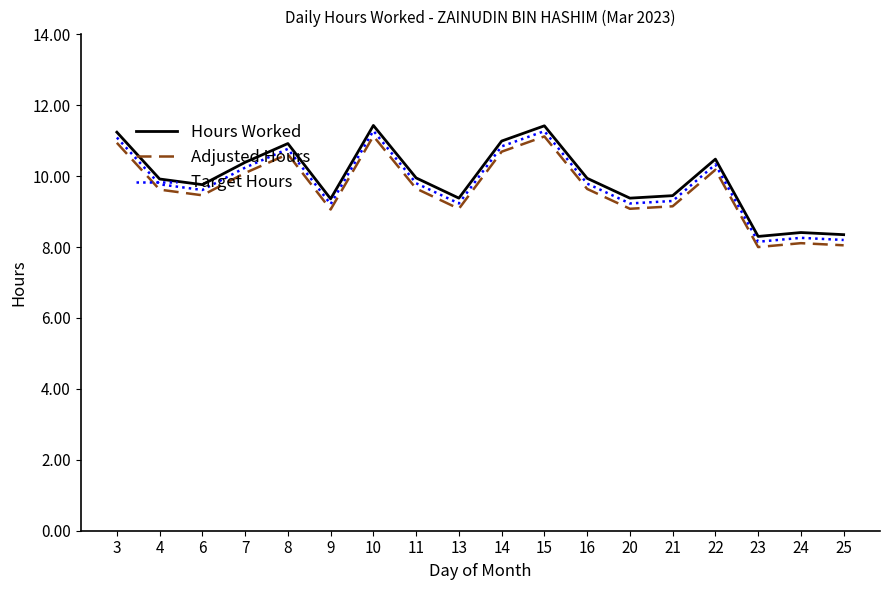

What is the approximate value of Adjusted Hours at 13?

9.1